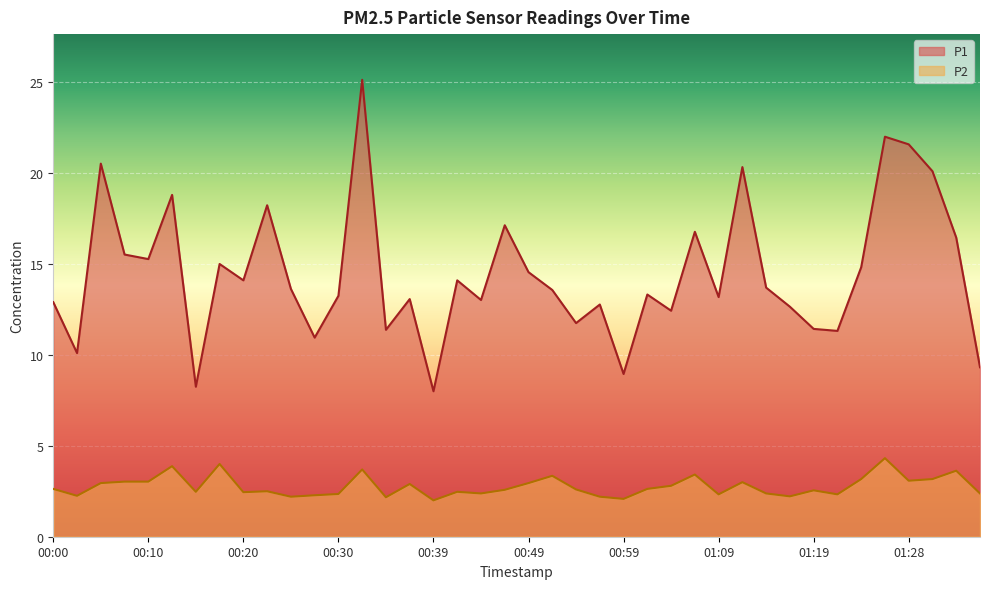

Rank the series by their maximum value, from highest to lowest.

P1, P2